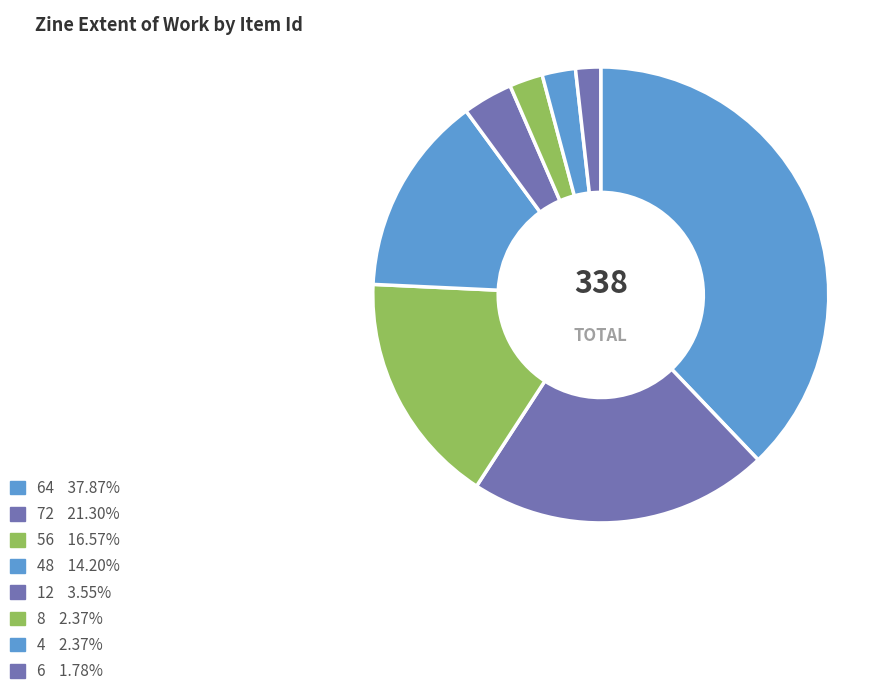

How many segments does this pie chart have?

8